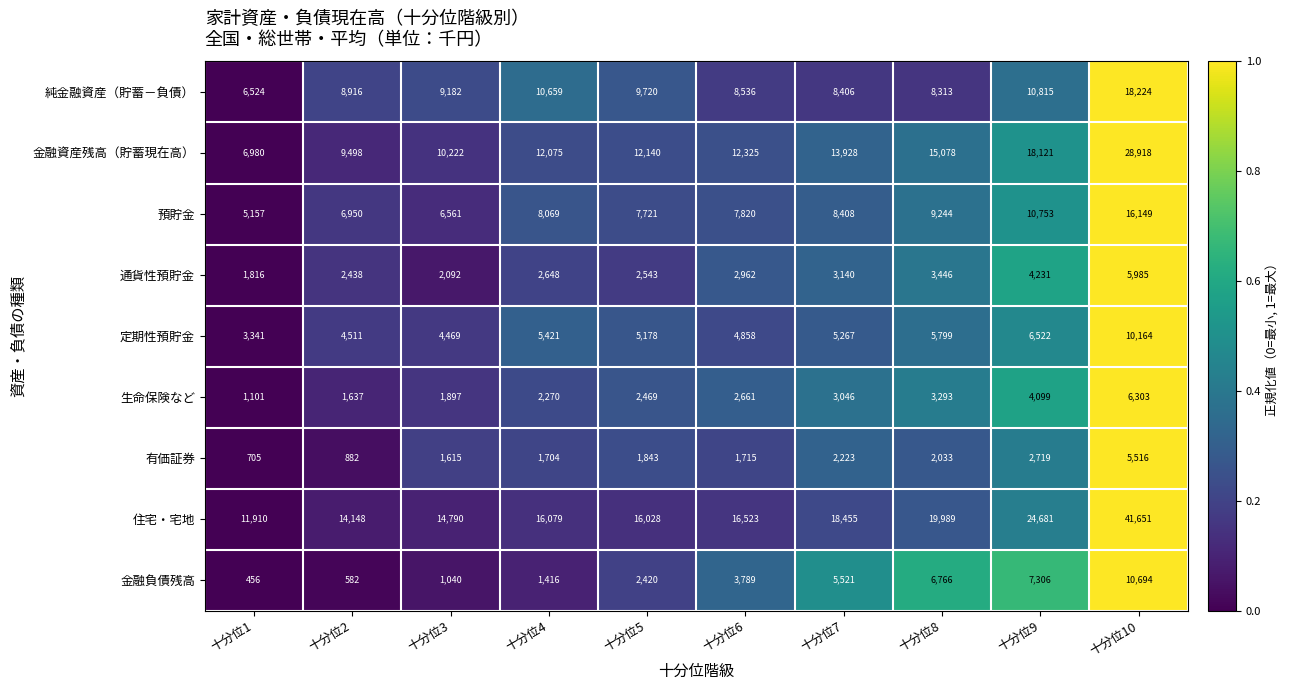

At which label does 定期性預貯金 first exceed 5267?

十分位4